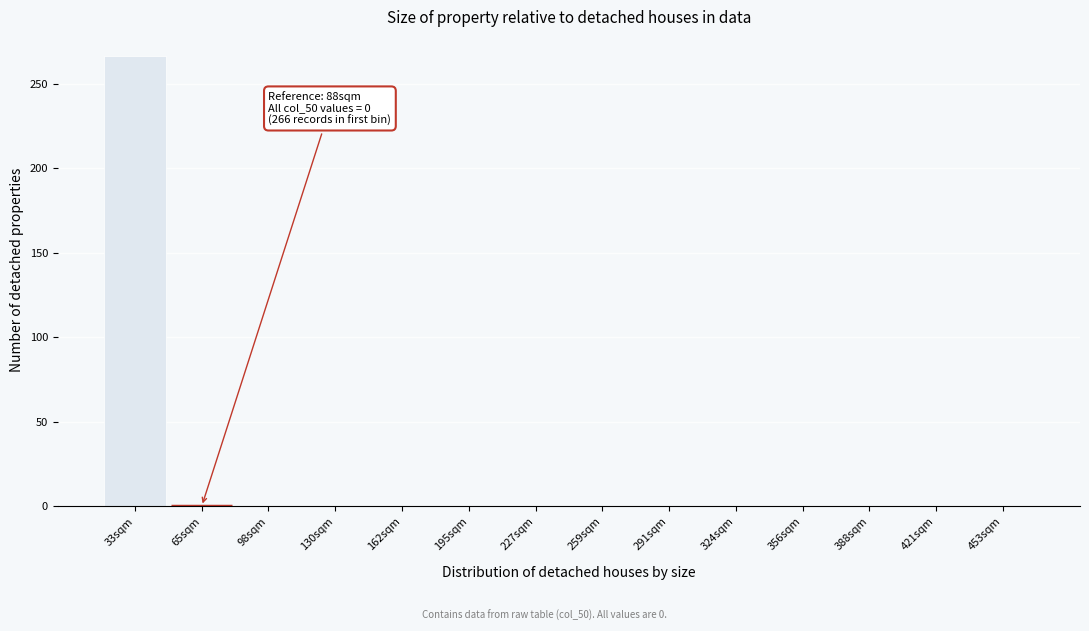

Reading left to right, list all the values displayed in this chart.

33sqm=266	65sqm=0	98sqm=0	130sqm=0	162sqm=0	195sqm=0	227sqm=0	259sqm=0	291sqm=0	324sqm=0	356sqm=0	388sqm=0	421sqm=0	453sqm=0